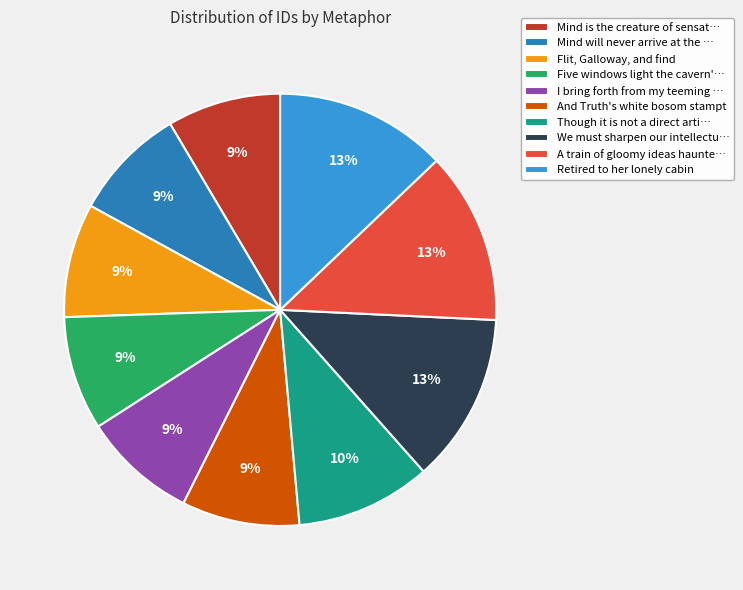

To the nearest percent, what is the difference between the largest and smallest slice percentages?

4%